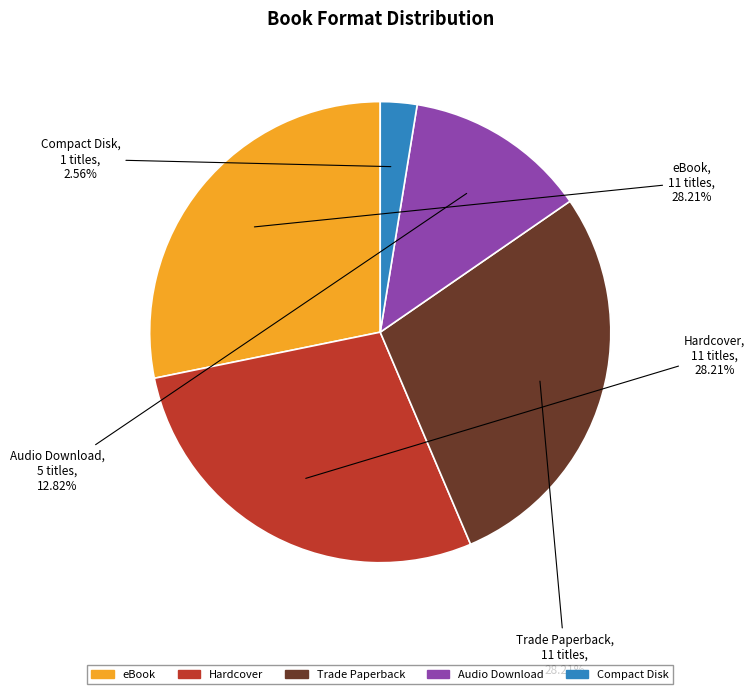

Is it true that Hardcover is 14% of the pie?

False